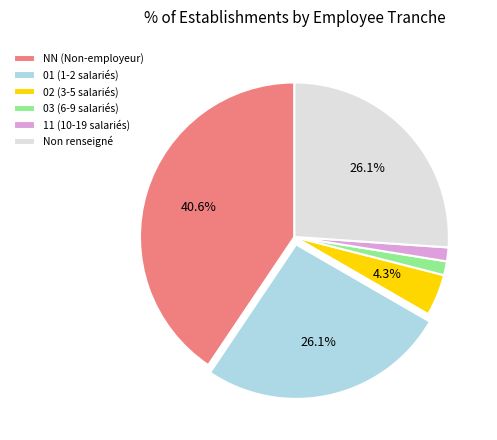

What is the largest slice in the pie chart?

NN (Non-employeur)